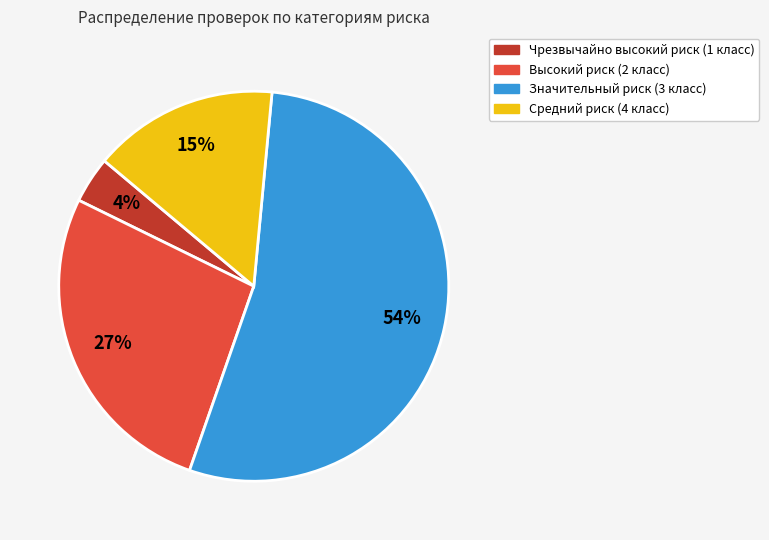

Which slice is the largest?

Значительный риск (3 класс)